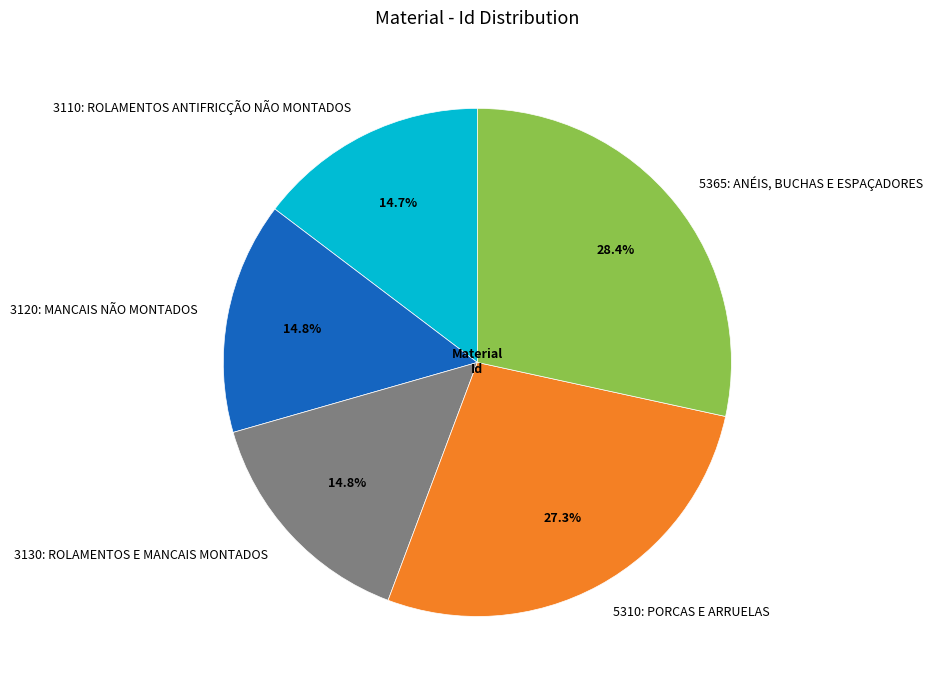

To the nearest percent, what percentage of the pie is 5310: PORCAS E ARRUELAS?

27%